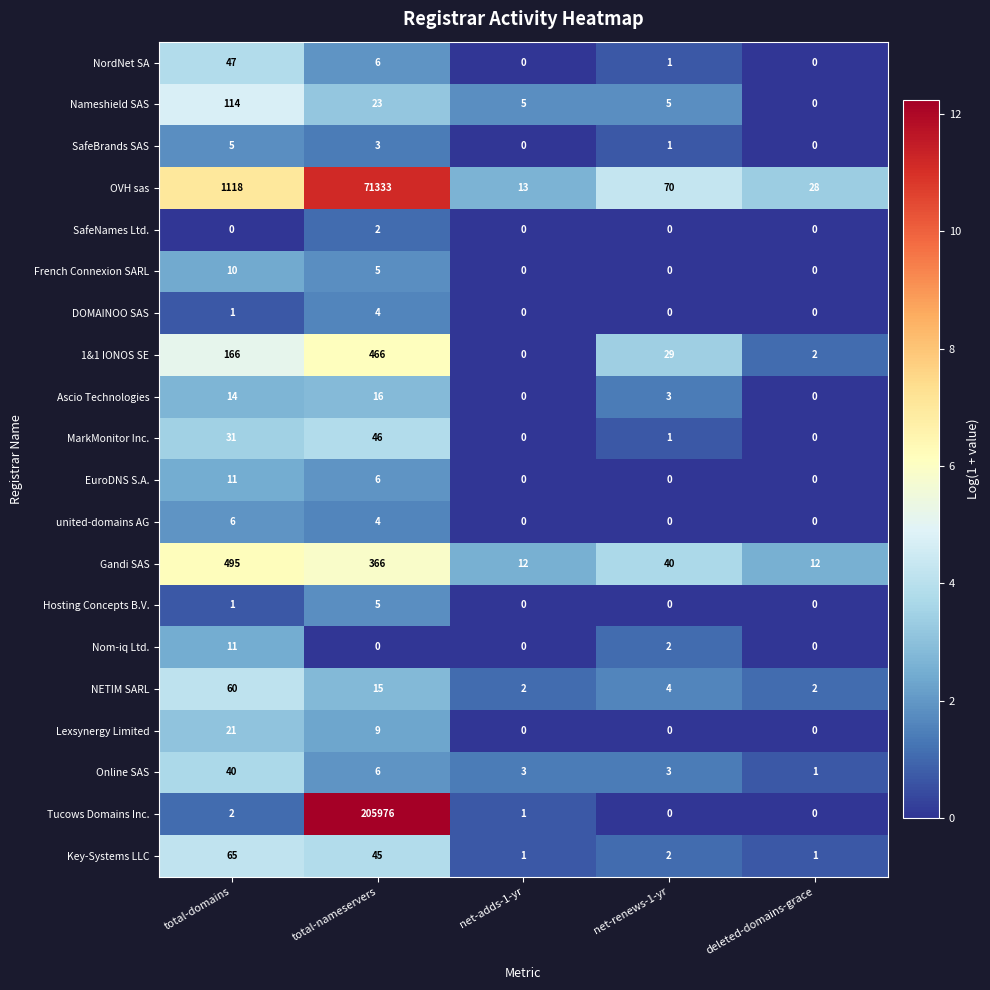

What is the difference between the maximum and minimum values in the united-domains AG series?

6